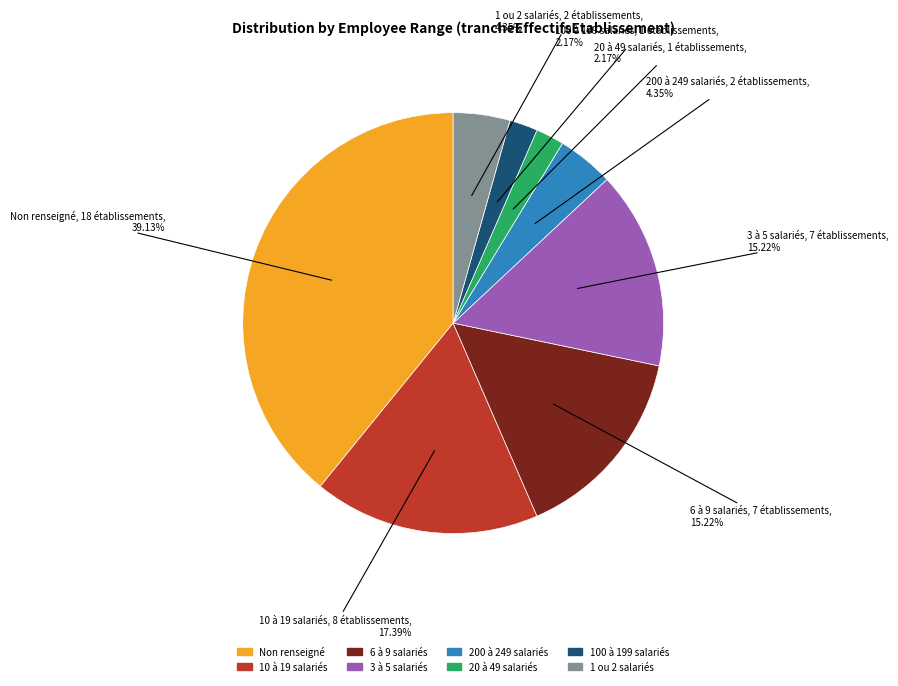

Is there any slice that represents more than half of the pie?

No